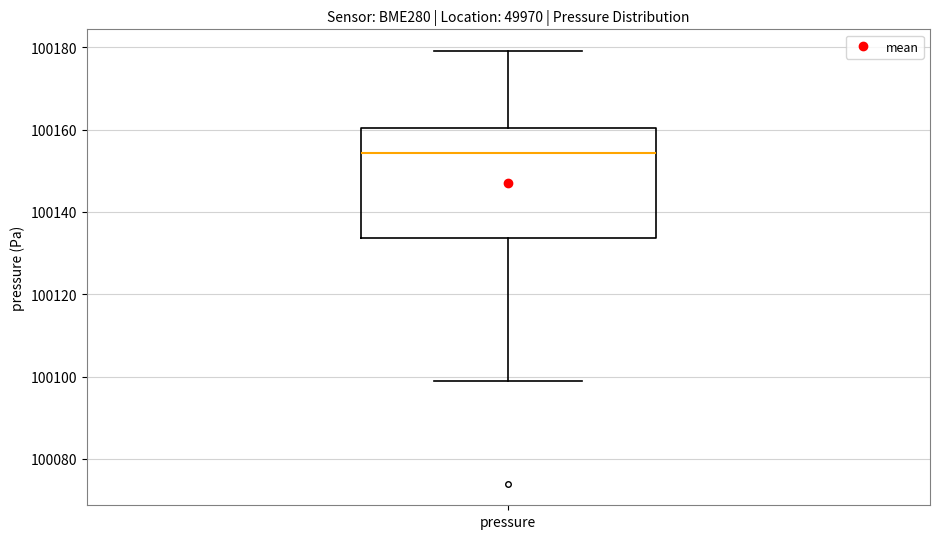

Where is the lower edge of the box for pressure on the y-axis? The values are not printed on the chart, so give them approximately, as read against the axis.

100134